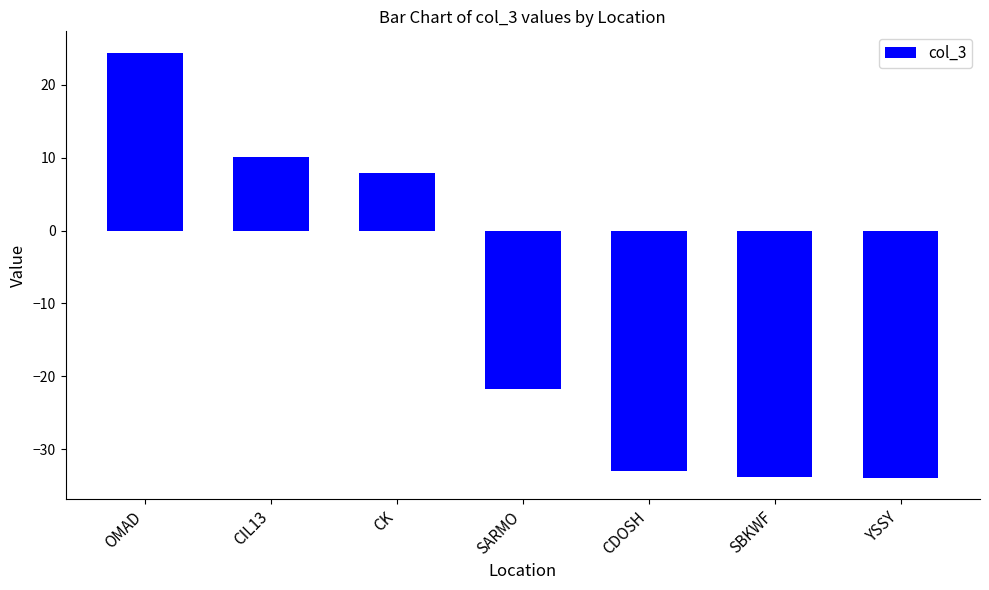

Reading right to left, list all the values displayed in this chart.

YSSY=-33.9	SBKWF=-33.9	CDOSH=-33.0	SARMO=-21.7	CK=8.0	CIL13=10.2	OMAD=24.4